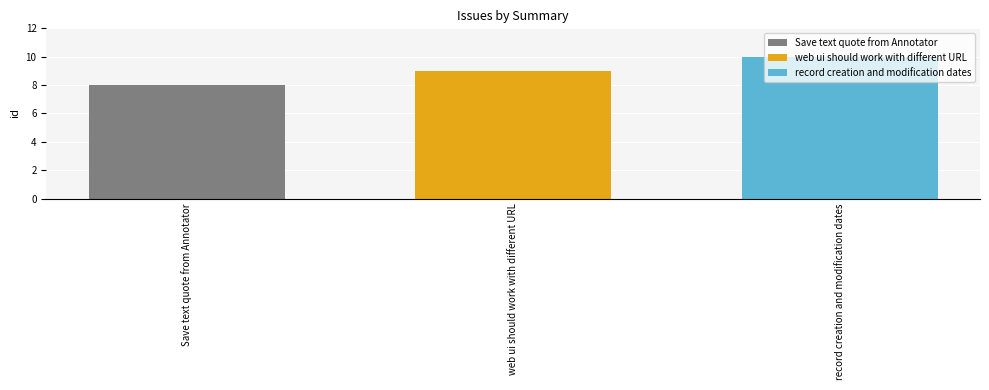

Rank the series at web ui should work with different URL from lowest to highest value.

Save text quote from Annotator, web ui should work with different URL, record creation and modification dates